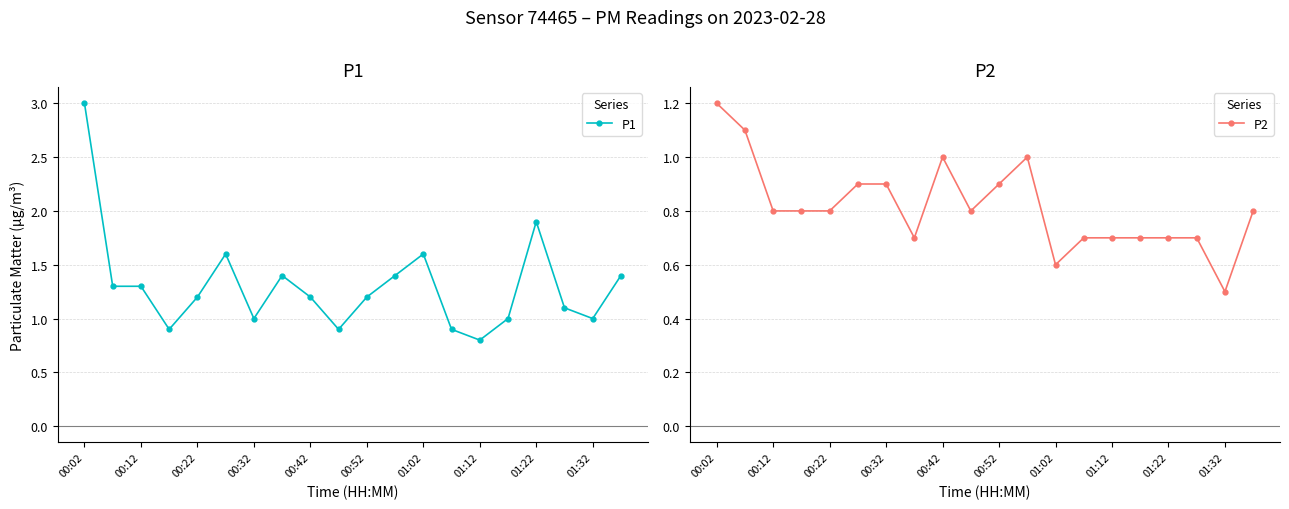

What is the value of the P1 point at the 8th from the left?

1.4